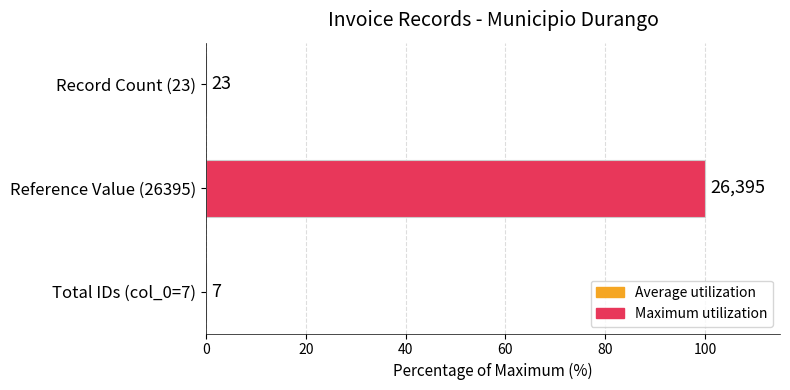

Are the bars horizontal?

Yes